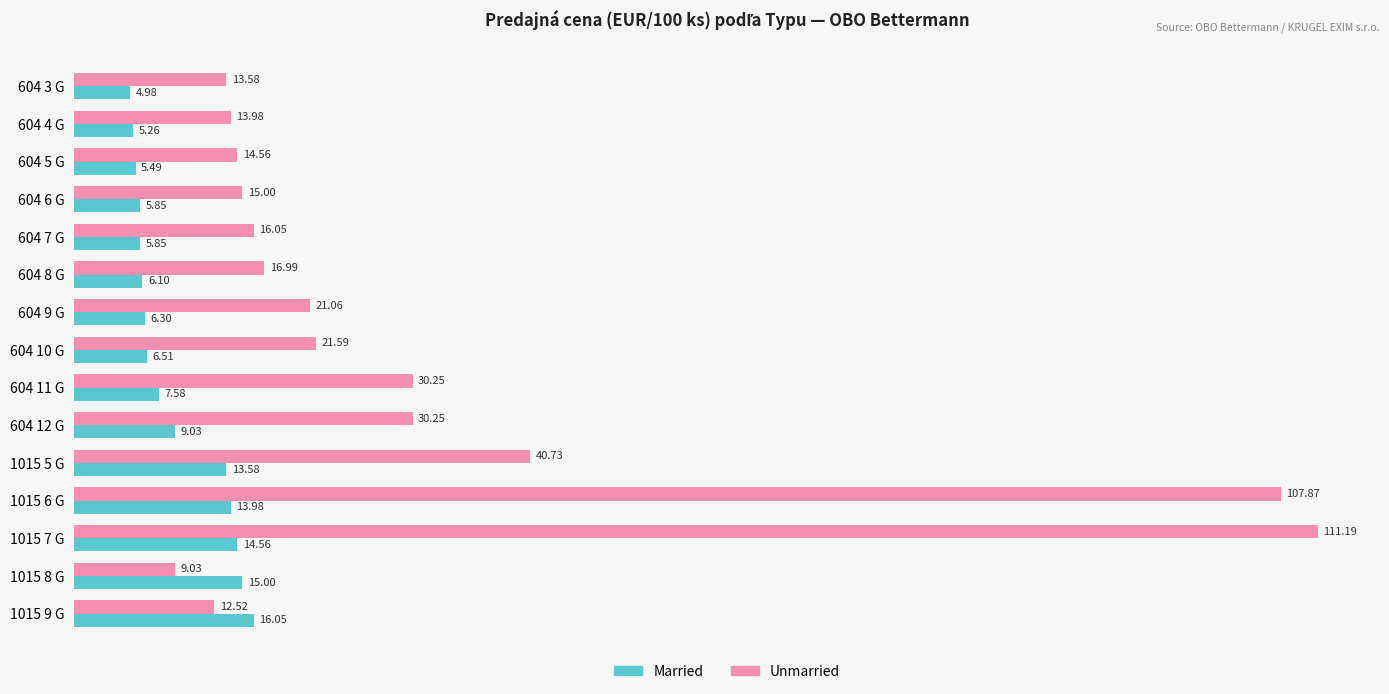

At which category is the sum across all series the highest?

1015 7 G